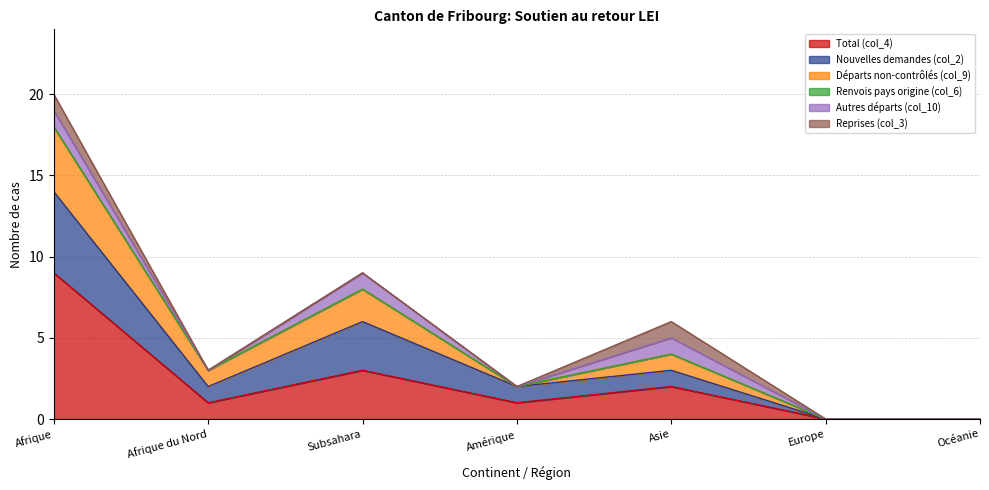

What position from the left is Afrique du Nord?

2